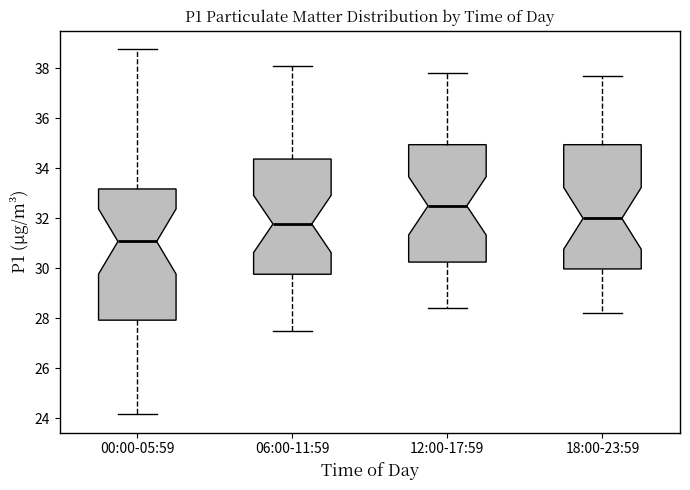

Where is the lower edge of the box for 18:00-23:59 on the y-axis? The values are not printed on the chart, so give them approximately, as read against the axis.

30.0